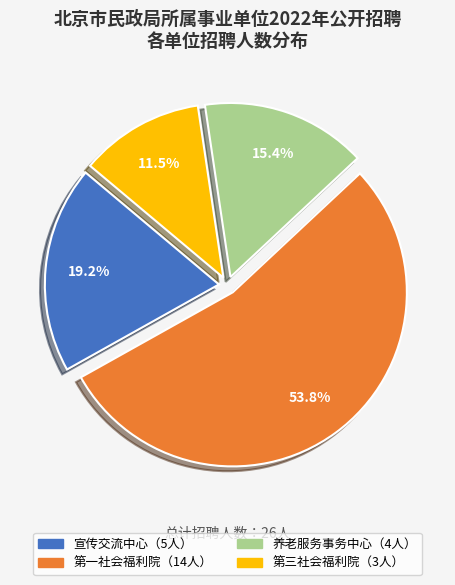

Is there a majority slice in this chart?

Yes